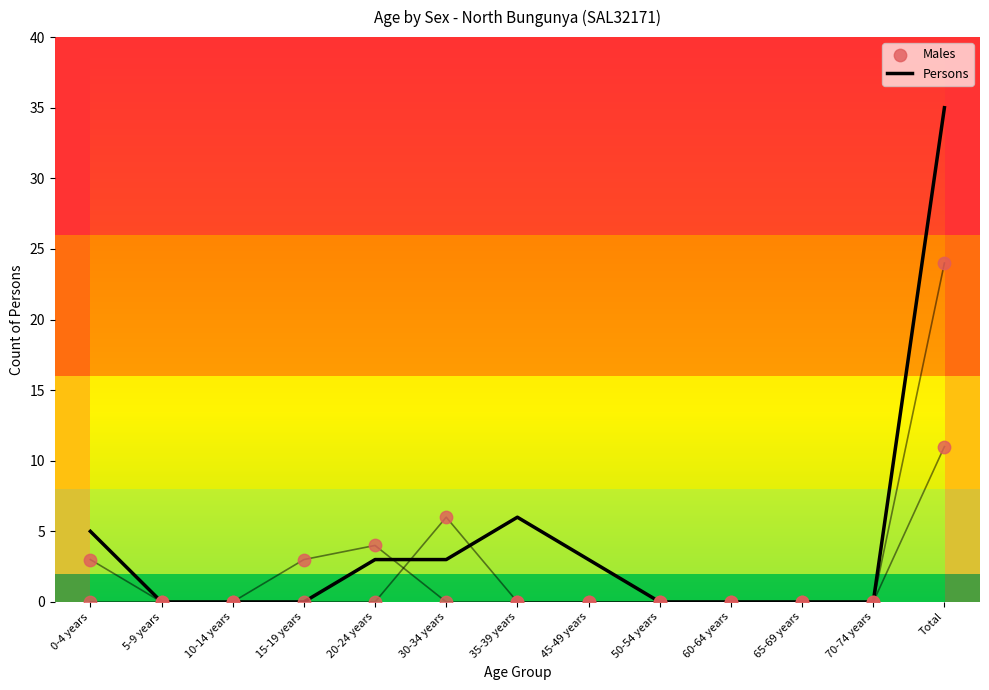

Which series has the widest spread of Y values?

Persons